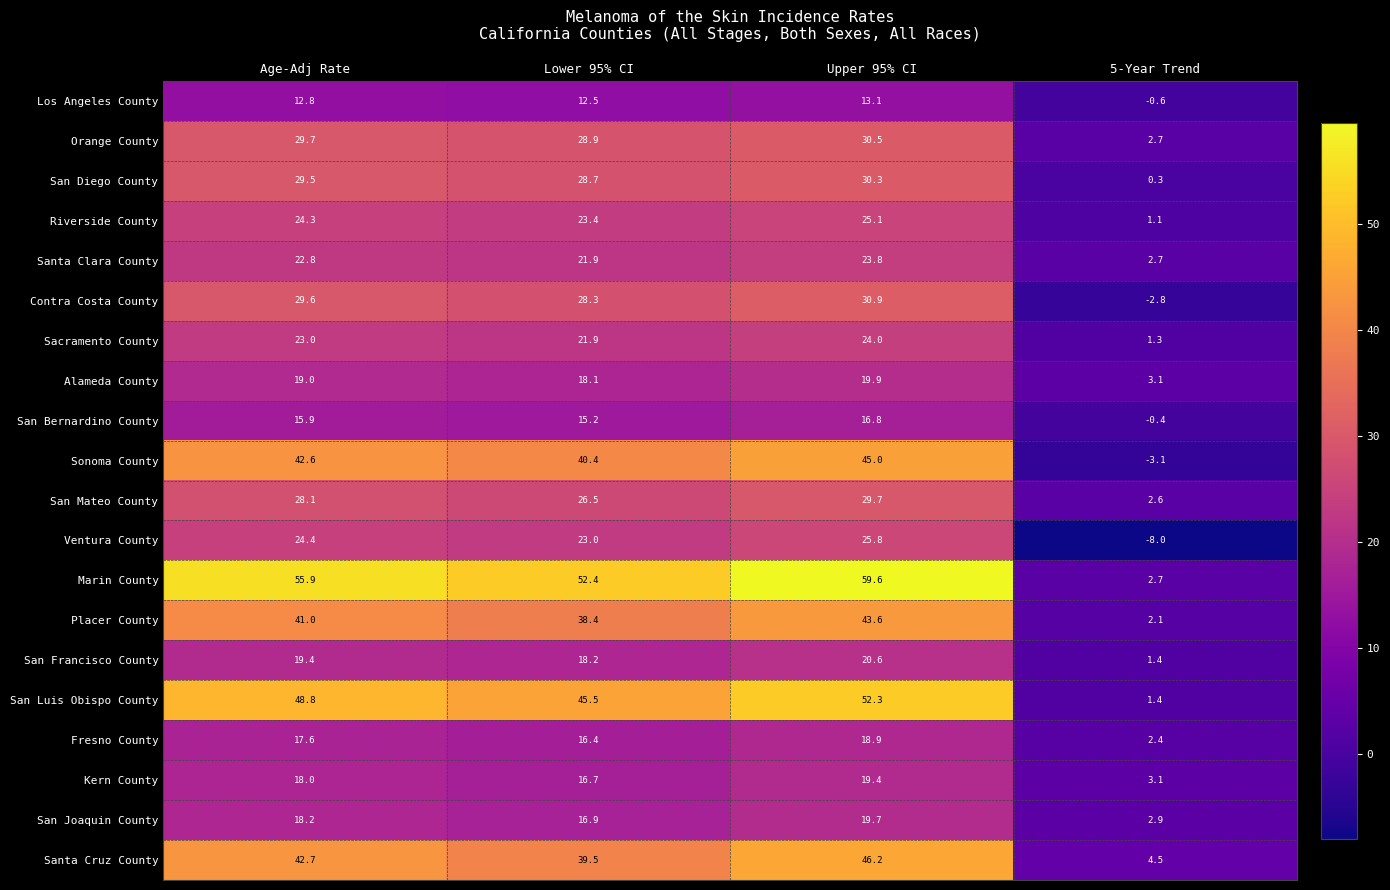

The Riverside County series shows 1.1 at 5-Year Trend. True or false?

True